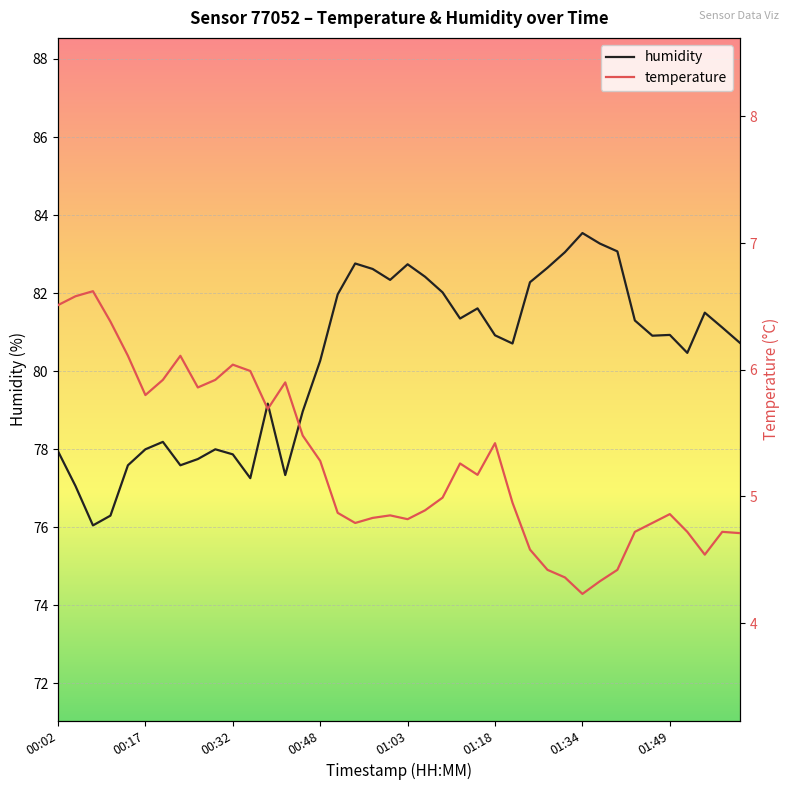

What is the difference between the maximum and minimum values in the humidity series?

7.5